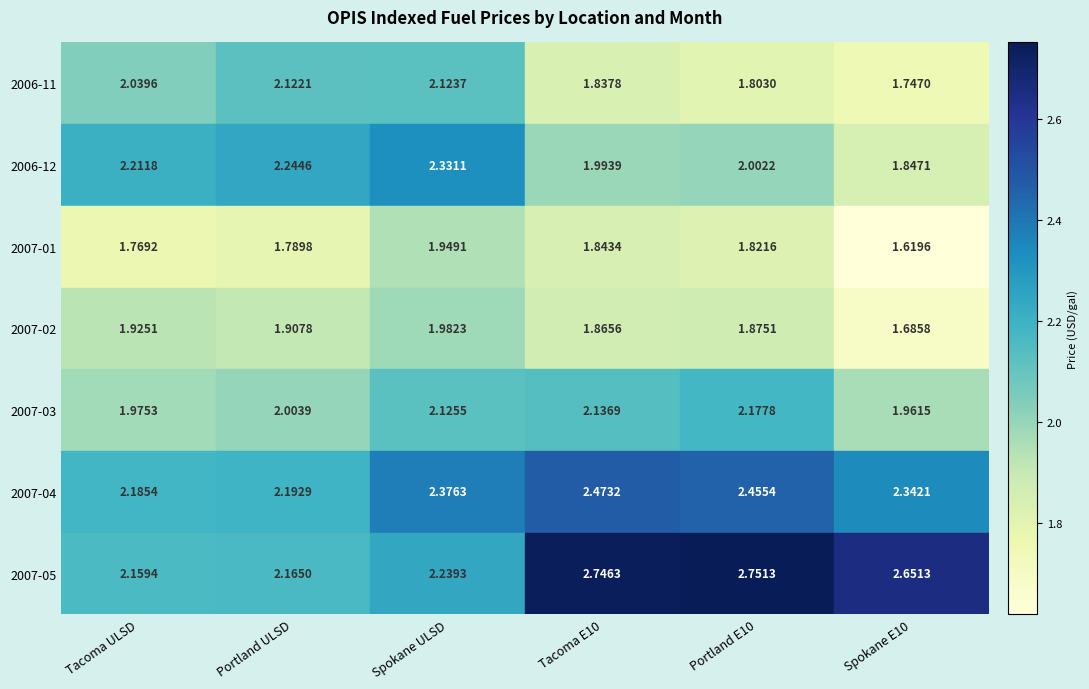

At which category is the sum across all series the highest?

Spokane ULSD